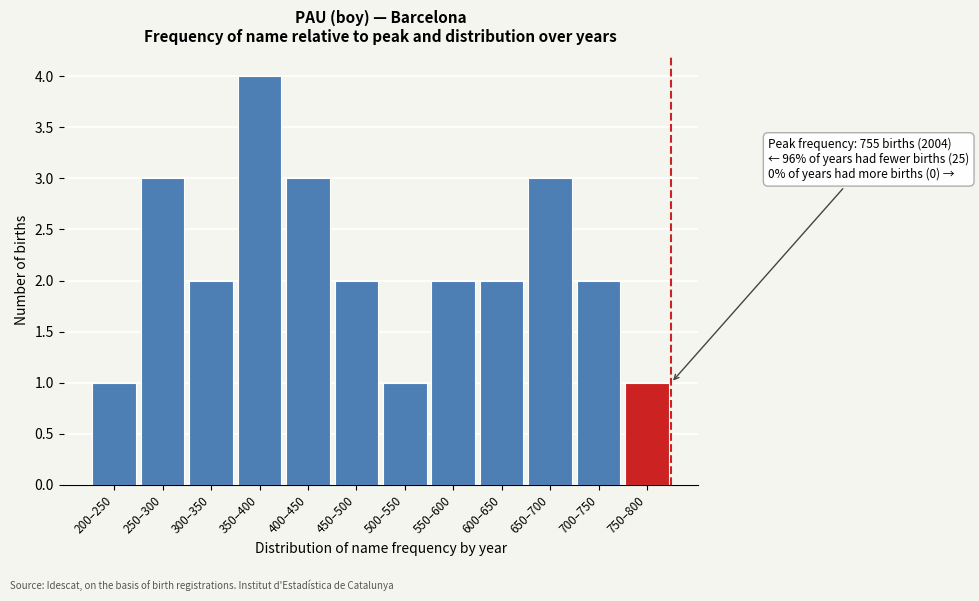

Reading right to left, extract all data points from this chart.

1	2	3	2	2	1	2	3	4	2	3	1